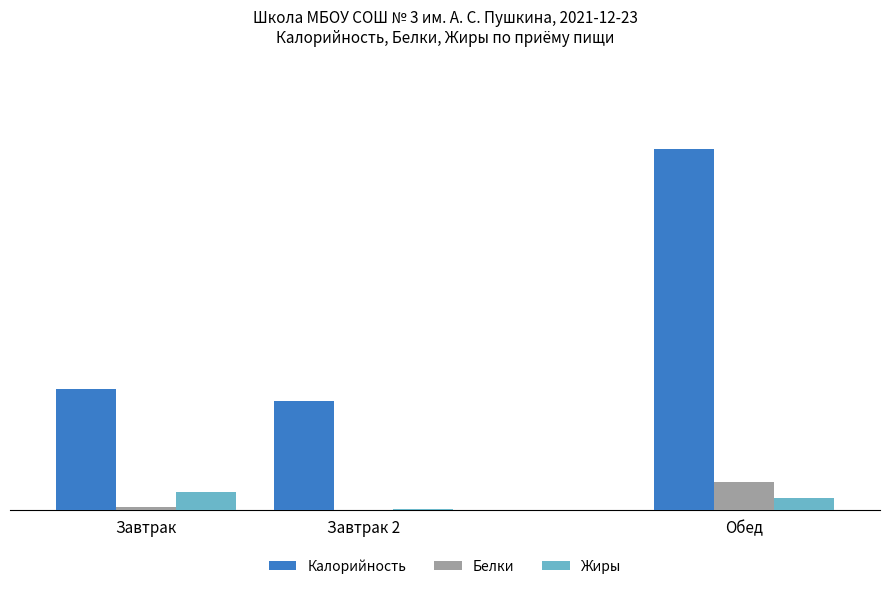

Reading left to right, what are all the values shown in this chart?

Калорийность: Завтрак=346.9	Завтрак 2=312.6	Обед=1031.3
Белки: Завтрак=10.4	Завтрак 2=2.1	Обед=80.5
Жиры: Завтрак=53.7	Завтрак 2=3.7	Обед=34.3